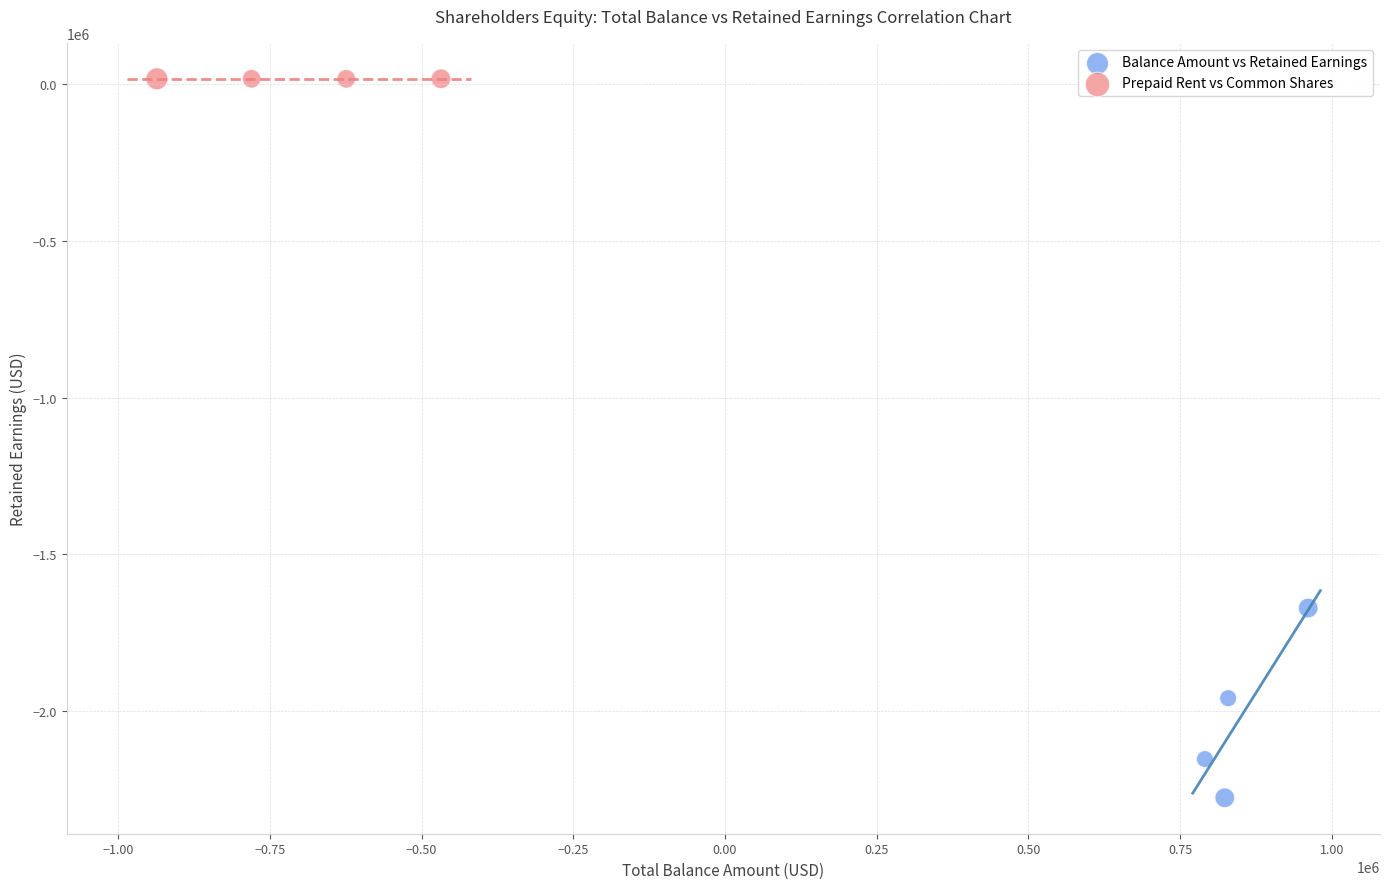

Which series reaches the minimum Y coordinate?

Balance Amount vs Retained Earnings